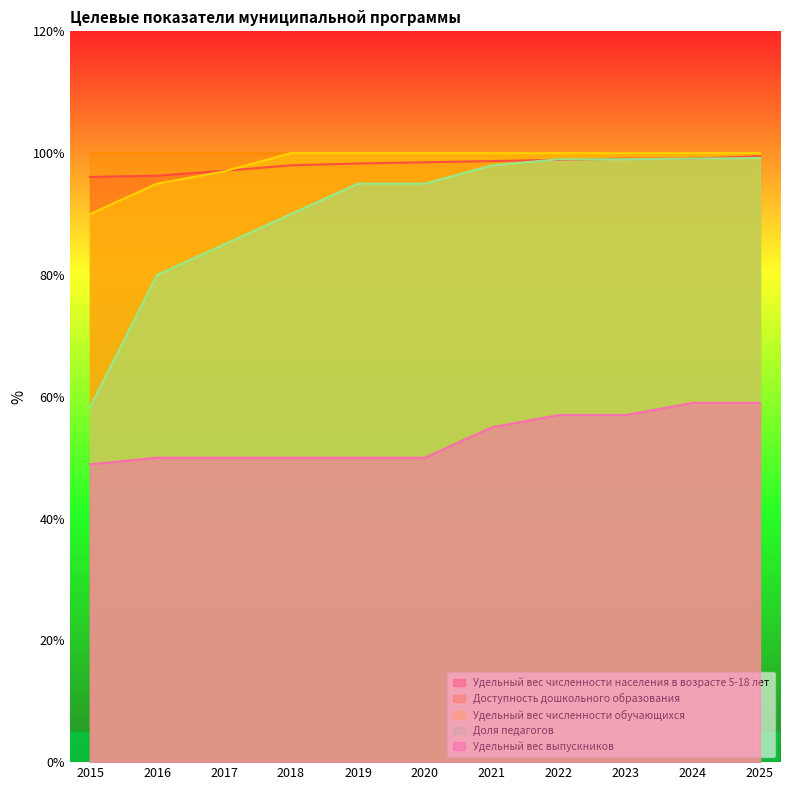

What are all the series names shown in the legend?

Удельный вес численности населения в возрасте 5-18 лет, Доступность дошкольного образования, Удельный вес численности обучающихся, Доля педагогов, Удельный вес выпускников